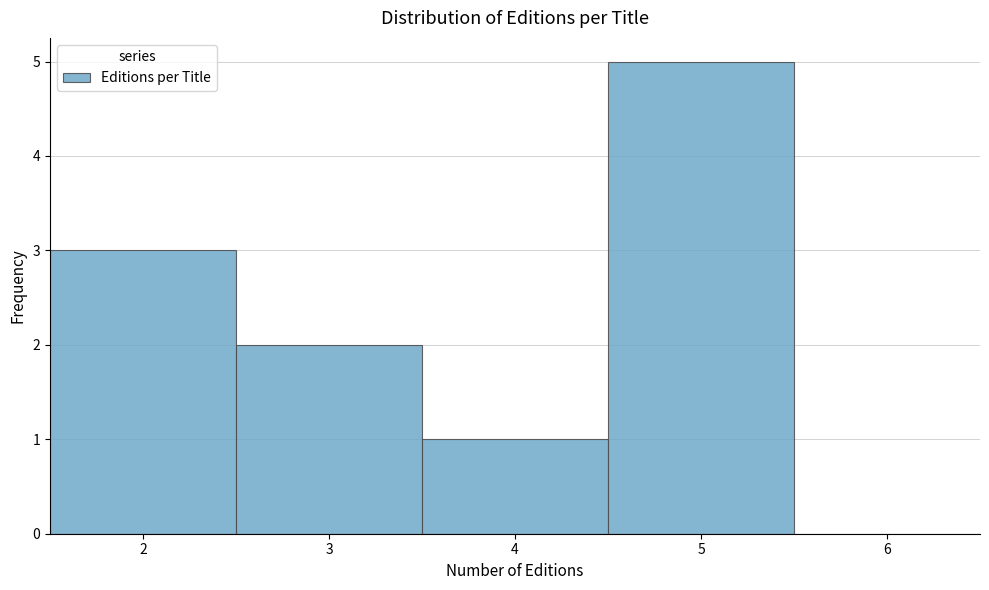

Which range on the x-axis has the tallest bar?

4.5 to 5.5